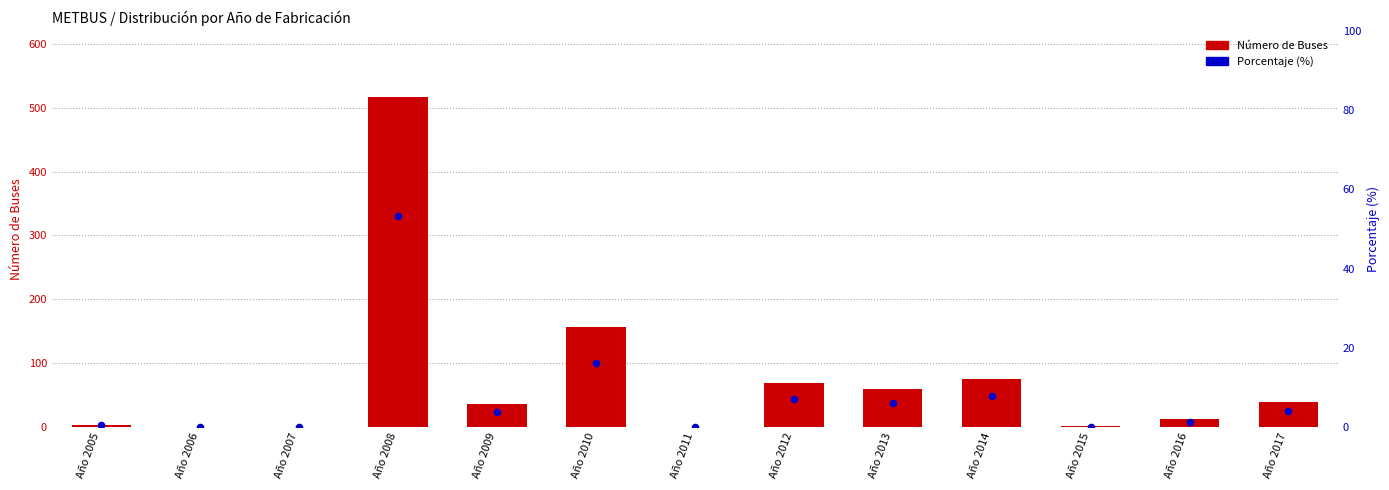

What are all the series names shown in the legend?

Número de Buses, Porcentaje (%)